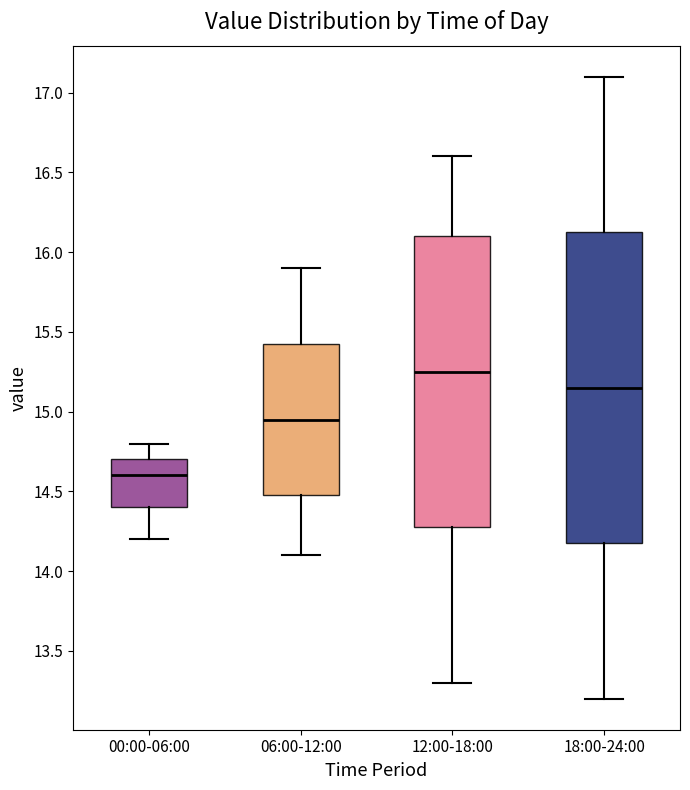

Reading left to right, transcribe this box plot: for each box, give where its median line is, the range the box spans, and where its two whiskers end, as read against the y-axis. The values are not printed on the chart, so give them approximately, as read against the axis.

00:00-06:00: median 14.60, box 14.40 to 14.70, whiskers 14.20 to 14.80
06:00-12:00: median 14.95, box 14.50 to 15.45, whiskers 14.10 to 15.90
12:00-18:00: median 15.25, box 14.30 to 16.10, whiskers 13.30 to 16.60
18:00-24:00: median 15.15, box 14.20 to 16.15, whiskers 13.20 to 17.10